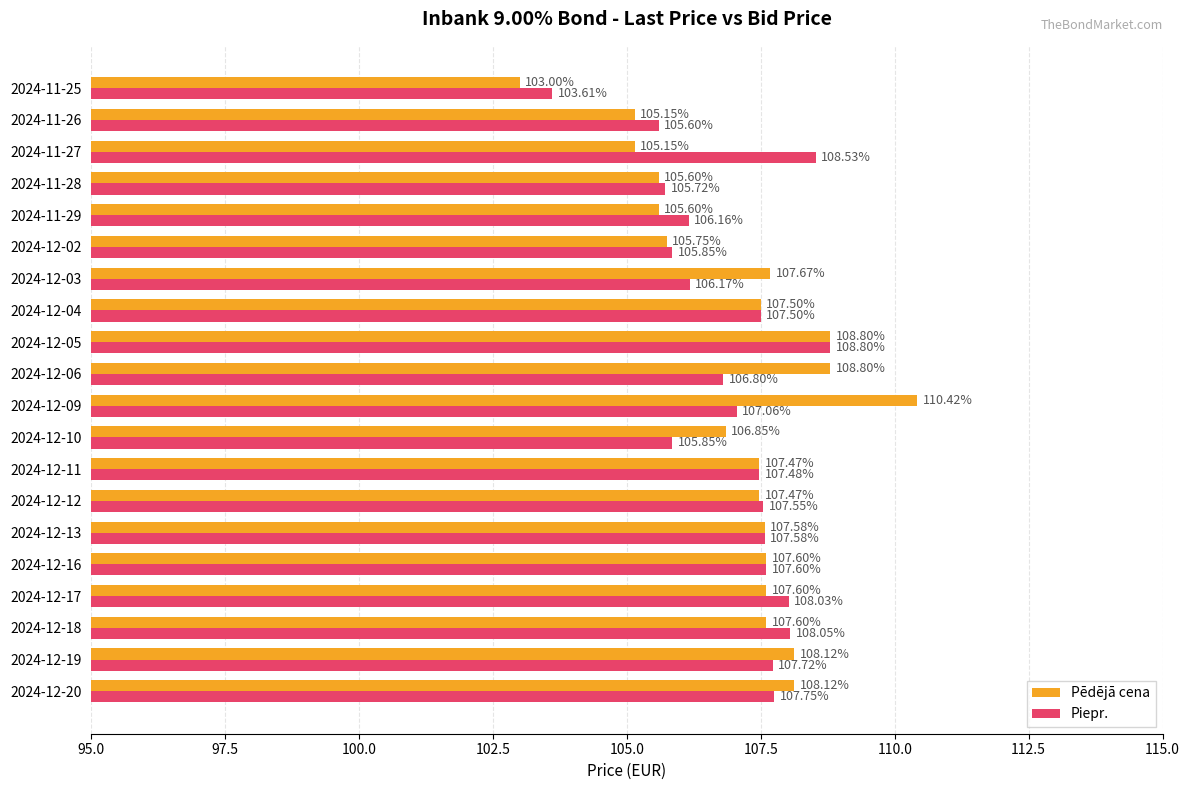

Which series changed the most between 2024-12-09 and 2024-12-06?

Pēdējā cena